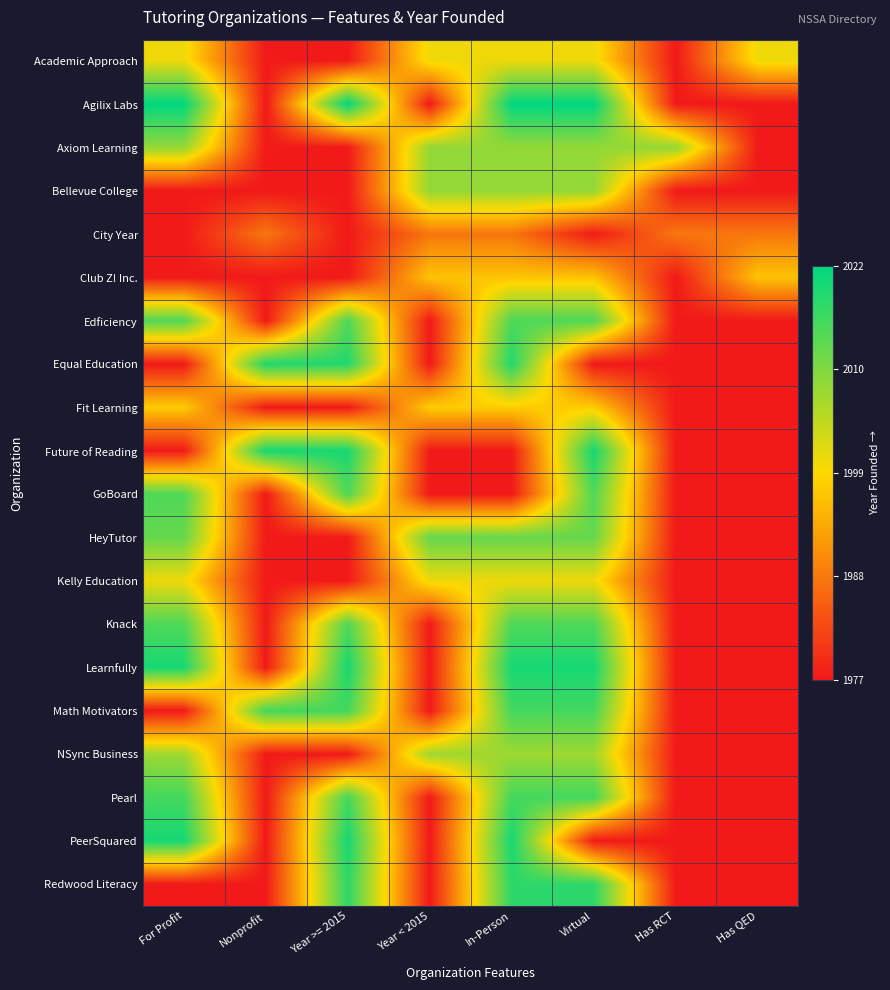

Reading left to right, what are all the values shown in this chart?

Academic Approach: For Profit=0.5	Nonprofit=0.0	Year >= 2015=0.0	Year < 2015=0.5	In-Person=0.5	Virtual=0.5	Has RCT=0.0	Has QED=0.5
Agilix Labs: For Profit=1.0	Nonprofit=0.0	Year >= 2015=1.0	Year < 2015=0.0	In-Person=1.0	Virtual=1.0	Has RCT=0.0	Has QED=0.0
Axiom Learning: For Profit=0.7	Nonprofit=0.0	Year >= 2015=0.0	Year < 2015=0.7	In-Person=0.7	Virtual=0.7	Has RCT=0.7	Has QED=0.0
Bellevue College: For Profit=0.0	Nonprofit=0.0	Year >= 2015=0.0	Year < 2015=0.7	In-Person=0.7	Virtual=0.7	Has RCT=0.0	Has QED=0.0
City Year: For Profit=0.0	Nonprofit=0.2	Year >= 2015=0.0	Year < 2015=0.2	In-Person=0.2	Virtual=0.0	Has RCT=0.2	Has QED=0.2
Club Z! Inc.: For Profit=0.0	Nonprofit=0.0	Year >= 2015=0.0	Year < 2015=0.4	In-Person=0.4	Virtual=0.4	Has RCT=0.0	Has QED=0.4
Edficiency: For Profit=0.8	Nonprofit=0.0	Year >= 2015=0.8	Year < 2015=0.0	In-Person=0.8	Virtual=0.8	Has RCT=0.0	Has QED=0.0
Equal Education: For Profit=0.0	Nonprofit=0.9	Year >= 2015=0.9	Year < 2015=0.0	In-Person=0.9	Virtual=0.0	Has RCT=0.0	Has QED=0.0
Fit Learning: For Profit=0.5	Nonprofit=0.0	Year >= 2015=0.0	Year < 2015=0.5	In-Person=0.5	Virtual=0.5	Has RCT=0.0	Has QED=0.0
Future of Reading: For Profit=0.0	Nonprofit=1.0	Year >= 2015=1.0	Year < 2015=0.0	In-Person=0.0	Virtual=1.0	Has RCT=0.0	Has QED=0.0
GoBoard: For Profit=0.8	Nonprofit=0.0	Year >= 2015=0.8	Year < 2015=0.0	In-Person=0.0	Virtual=0.8	Has RCT=0.0	Has QED=0.0
HeyTutor: For Profit=0.8	Nonprofit=0.0	Year >= 2015=0.0	Year < 2015=0.8	In-Person=0.8	Virtual=0.8	Has RCT=0.0	Has QED=0.0
Kelly Education: For Profit=0.5	Nonprofit=0.0	Year >= 2015=0.0	Year < 2015=0.5	In-Person=0.5	Virtual=0.5	Has RCT=0.0	Has QED=0.0
Knack: For Profit=0.8	Nonprofit=0.0	Year >= 2015=0.8	Year < 2015=0.0	In-Person=0.8	Virtual=0.8	Has RCT=0.0	Has QED=0.0
Learnfully: For Profit=1.0	Nonprofit=0.0	Year >= 2015=1.0	Year < 2015=0.0	In-Person=1.0	Virtual=1.0	Has RCT=0.0	Has QED=0.0
Math Motivators: For Profit=0.0	Nonprofit=0.9	Year >= 2015=0.9	Year < 2015=0.0	In-Person=0.9	Virtual=0.9	Has RCT=0.0	Has QED=0.0
NSync Business: For Profit=0.7	Nonprofit=0.0	Year >= 2015=0.0	Year < 2015=0.7	In-Person=0.7	Virtual=0.7	Has RCT=0.0	Has QED=0.0
Pearl: For Profit=0.9	Nonprofit=0.0	Year >= 2015=0.9	Year < 2015=0.0	In-Person=0.9	Virtual=0.9	Has RCT=0.0	Has QED=0.0
PeerSquared: For Profit=1.0	Nonprofit=0.0	Year >= 2015=1.0	Year < 2015=0.0	In-Person=1.0	Virtual=0.0	Has RCT=0.0	Has QED=0.0
Redwood Literacy: For Profit=0.0	Nonprofit=0.0	Year >= 2015=0.9	Year < 2015=0.0	In-Person=0.9	Virtual=0.9	Has RCT=0.0	Has QED=0.0